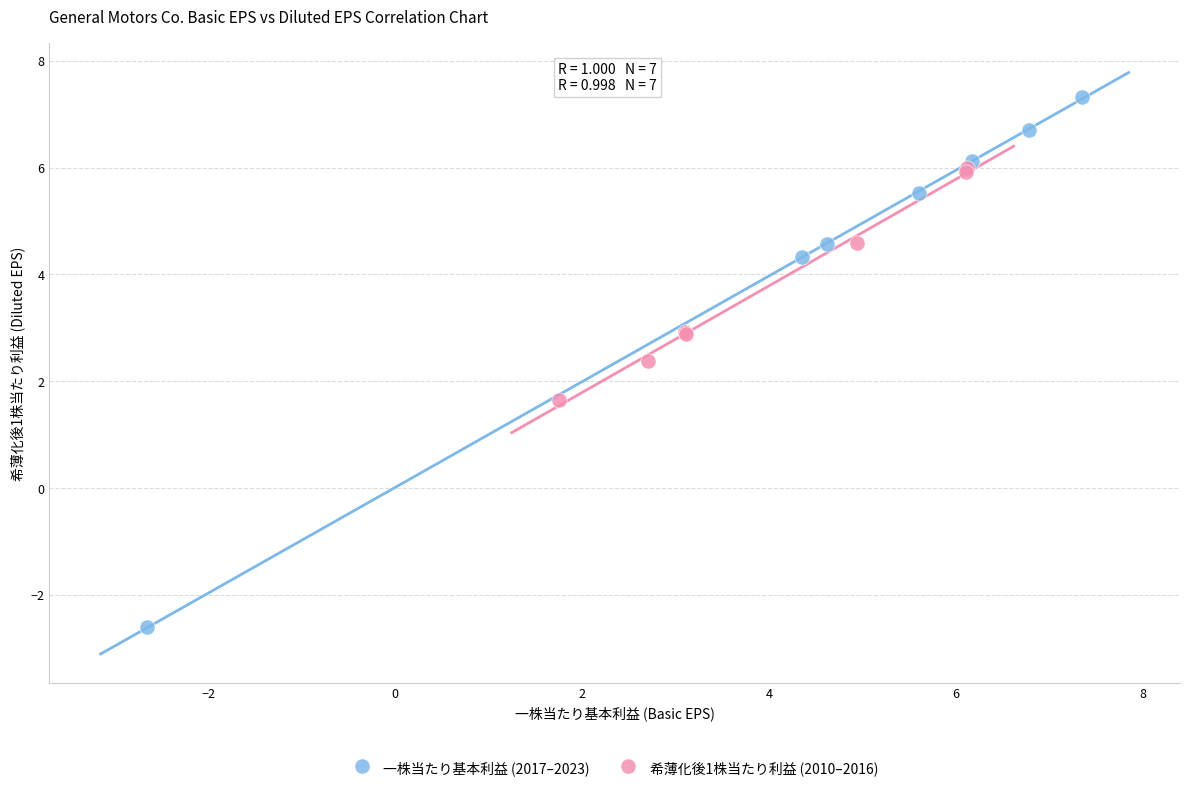

Which series has the largest Y range (max minus min)?

一株当たり基本利益 (2017–2023)